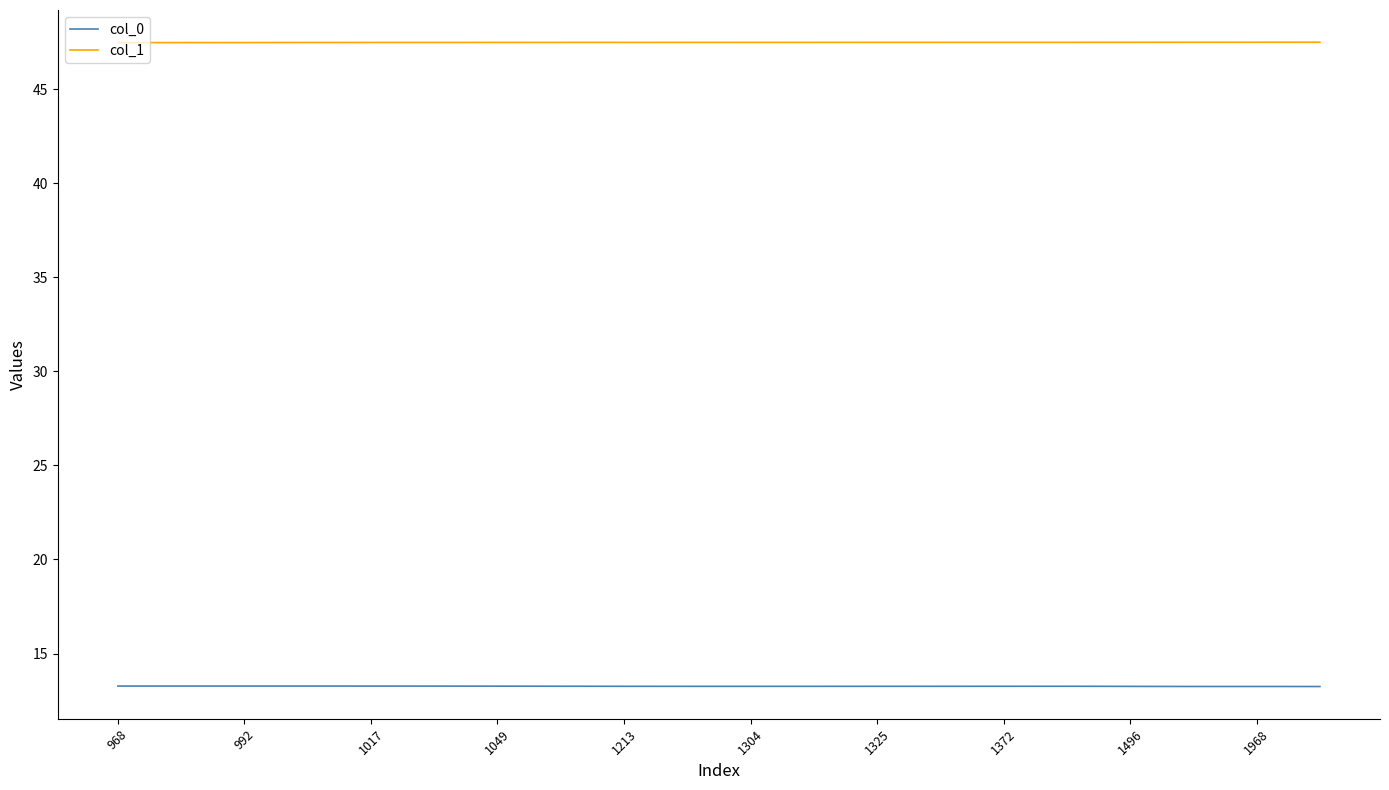

Rank the series by their average value, from highest to lowest.

col_1, col_0